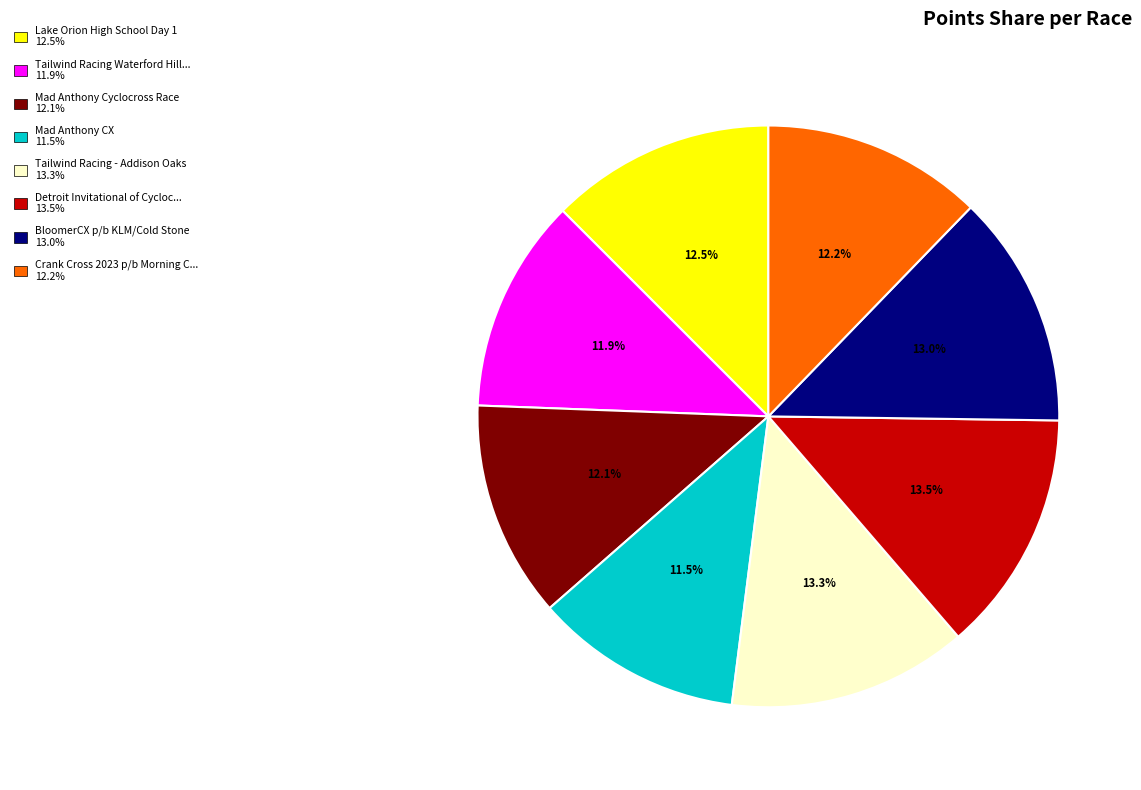

To the nearest percent, what is the difference between the largest and smallest slice percentages?

2%